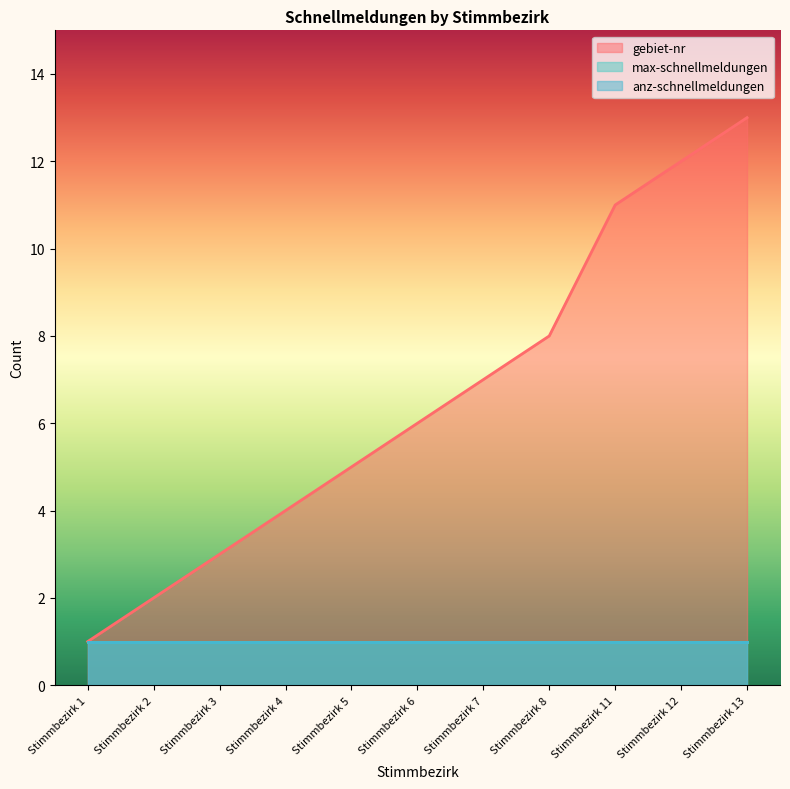

True or false: max-schnellmeldungen and anz-schnellmeldungen cross at least once.

False